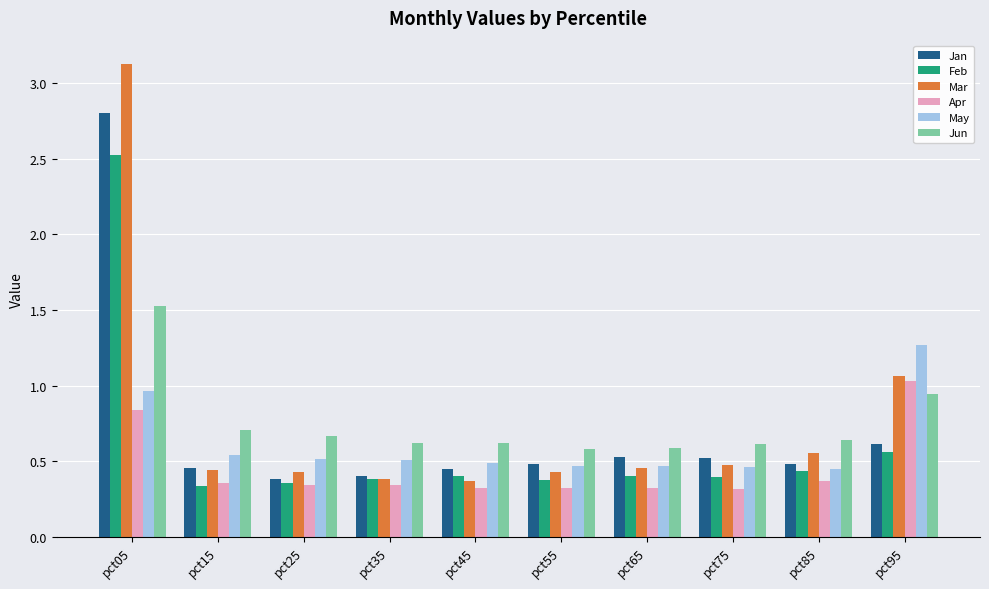

What are all the series names shown in the legend?

Jan, Feb, Mar, Apr, May, Jun